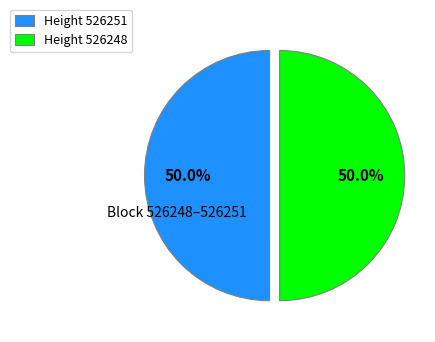

What is the ratio of the value at Height 526248 to the value at Height 526251?

1.0